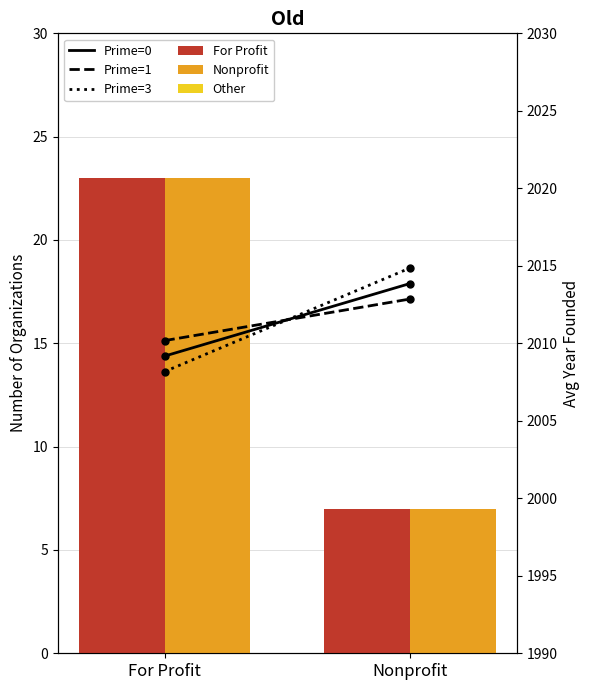

What is the label of the 1st bar from the left?

For Profit